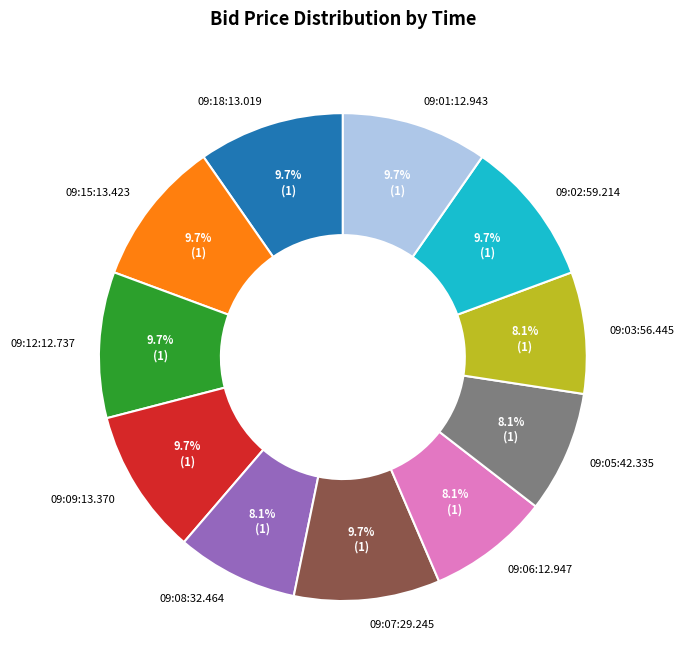

Count the number of slices in the pie.

11